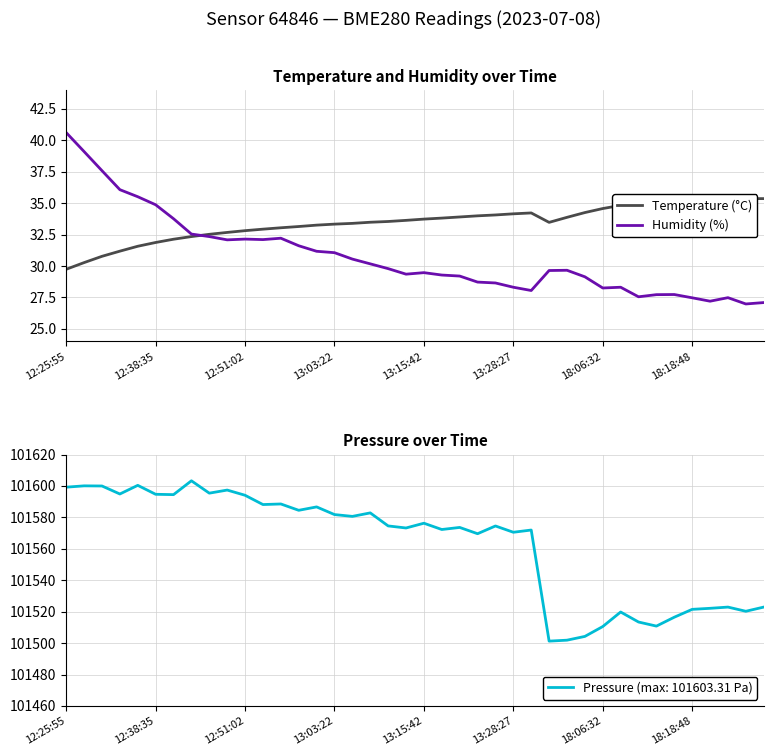

The Humidity (%) series shows 46.9 at 12:51:02. True or false?

False